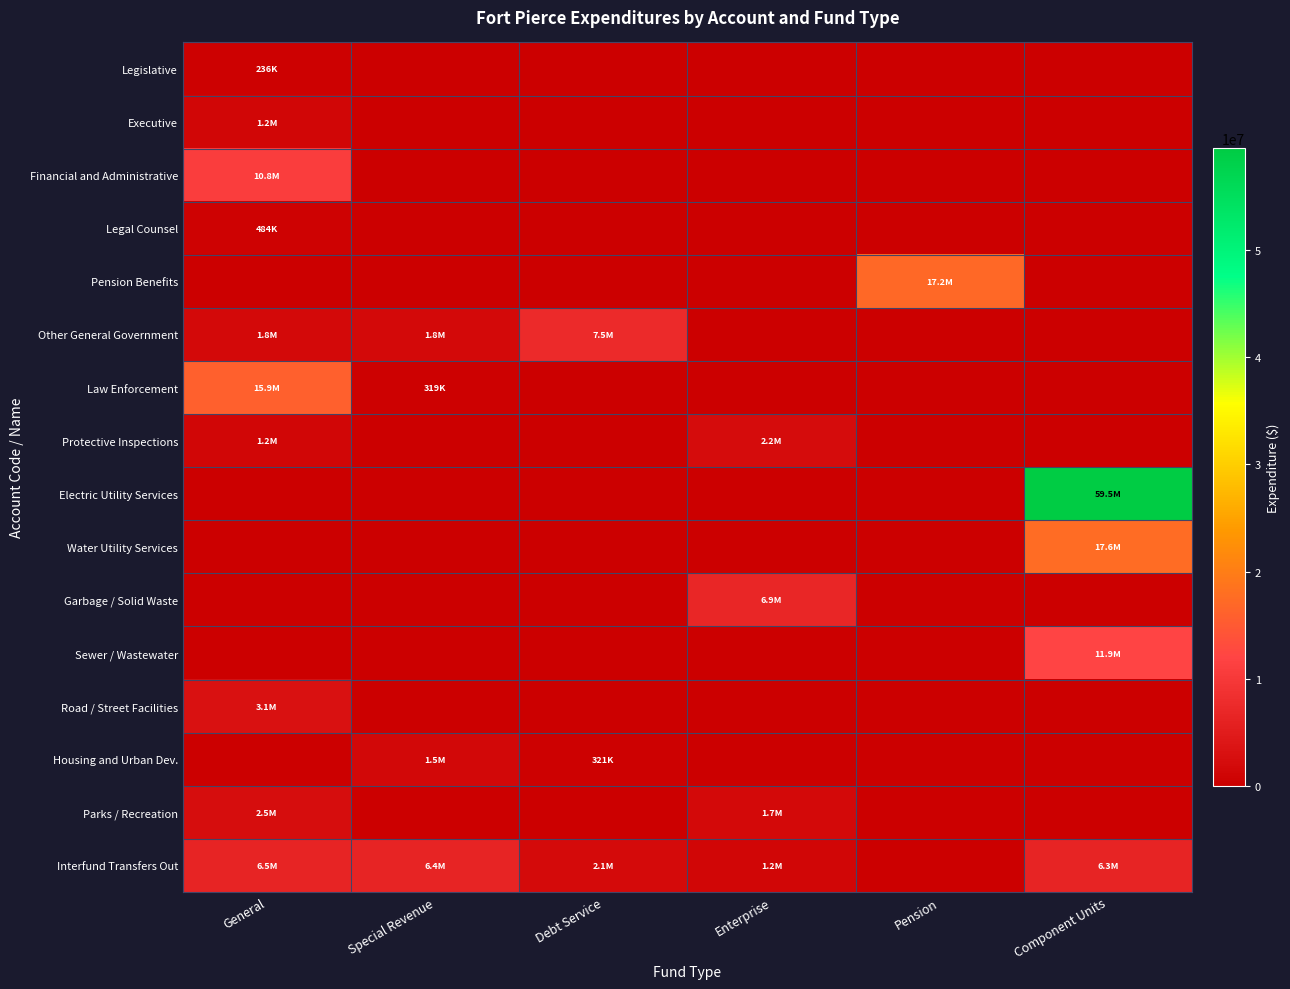

What is the spread (max minus min) of values at Component Units?

59490422